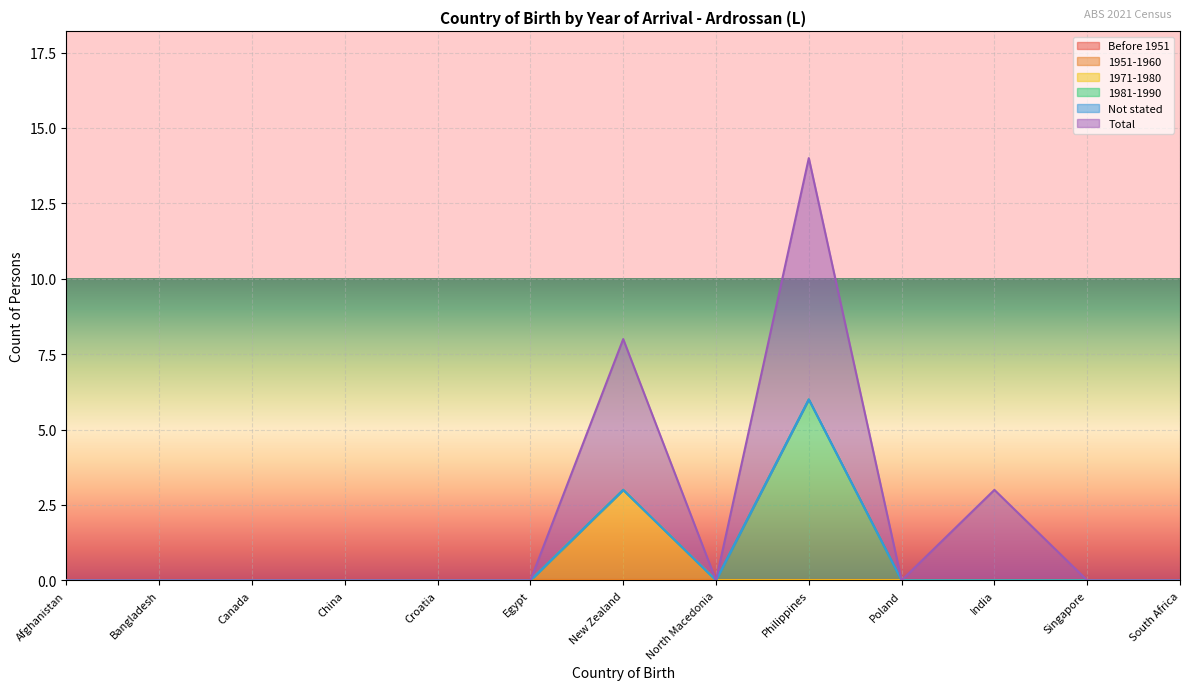

Reading right to left, transcribe all the data shown in this chart.

Before 1951: 0	0	0	0	0	0	0	0	0	0	0	0	0
1951-1960: 0	0	0	0	0	0	0	0	0	0	0	0	0
1971-1980: 0	0	0	0	0	0	3	0	0	0	0	0	0
1981-1990: 0	0	0	0	6	0	0	0	0	0	0	0	0
Not stated: 0	0	0	0	0	0	0	0	0	0	0	0	0
Total: 0	0	3	0	8	0	5	0	0	0	0	0	0